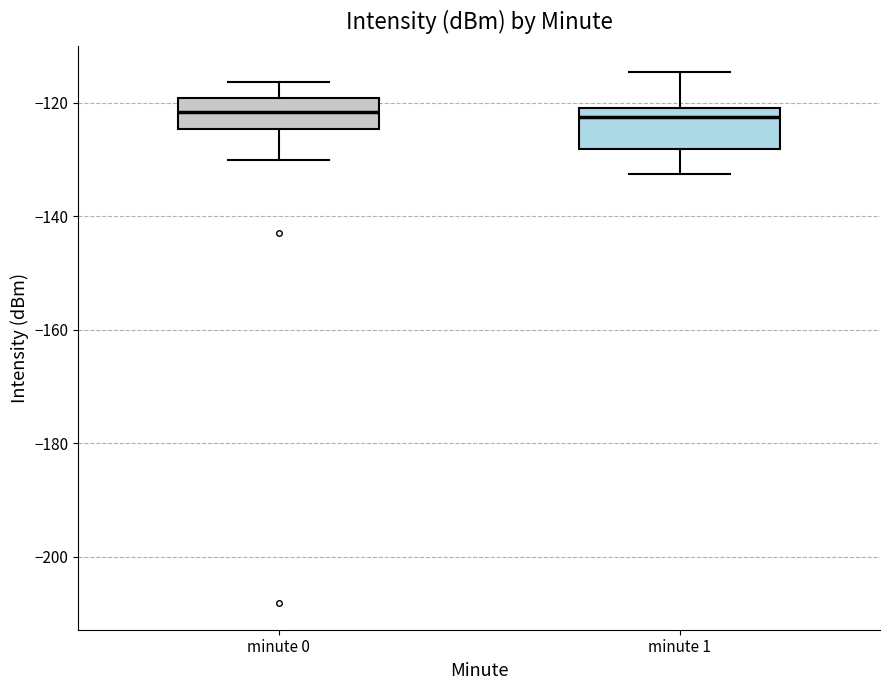

Reading left to right, transcribe this box plot: for each box, give where its median line is, the range the box spans, and where its two whiskers end, as read against the y-axis. The values are not printed on the chart, so give them approximately, as read against the axis.

minute 0: median -122, box -124 to -120, whiskers -130 to -116
minute 1: median -122, box -128 to -120, whiskers -132 to -114